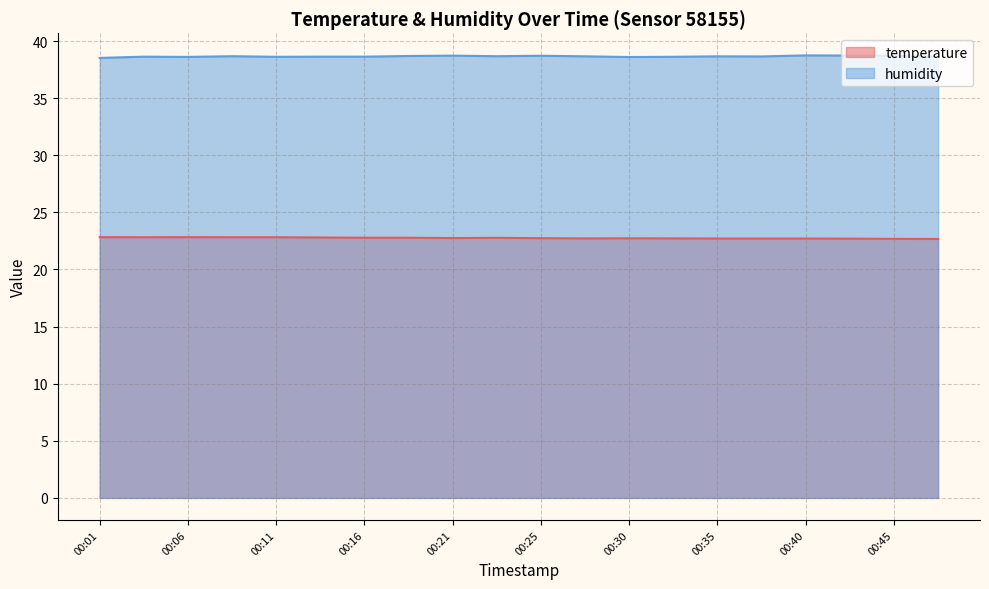

List the labels in order of humidity value, largest first.

00:40, 00:43, 00:21, 00:25, 00:45, 00:18, 00:08, 00:23, 00:28, 00:35, 00:38, 00:03, 00:13, 00:16, 00:11, 00:33, 00:47, 00:06, 00:30, 00:01